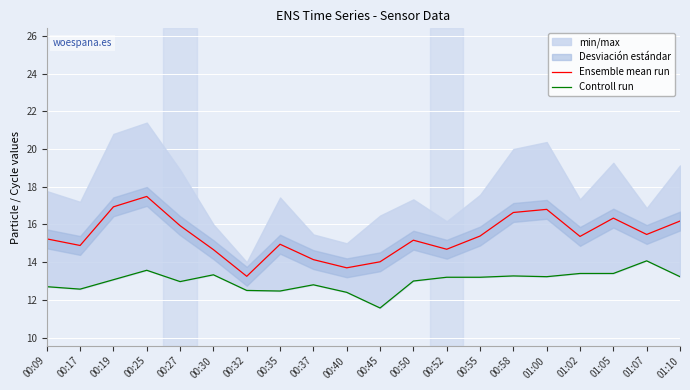

What is the maximum value shown in the chart?

17.5